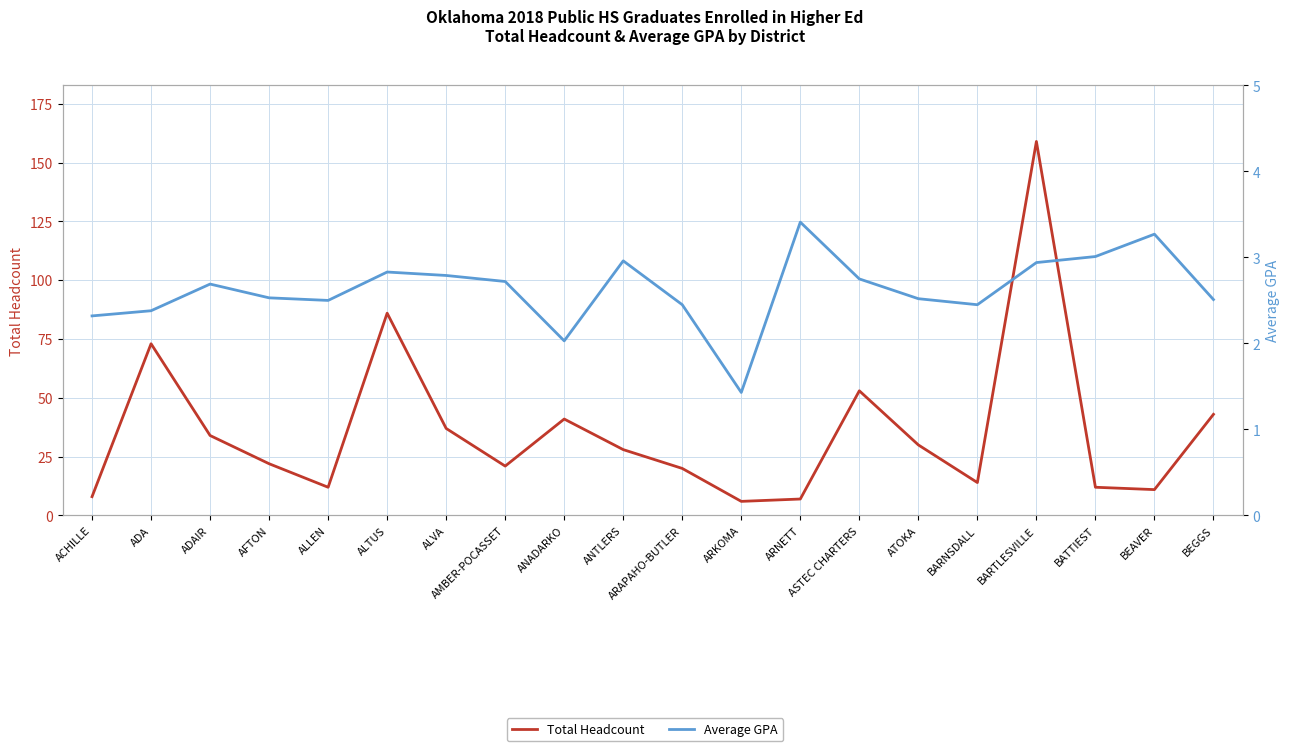

What are all the series names shown in the legend?

Total Headcount, Average GPA